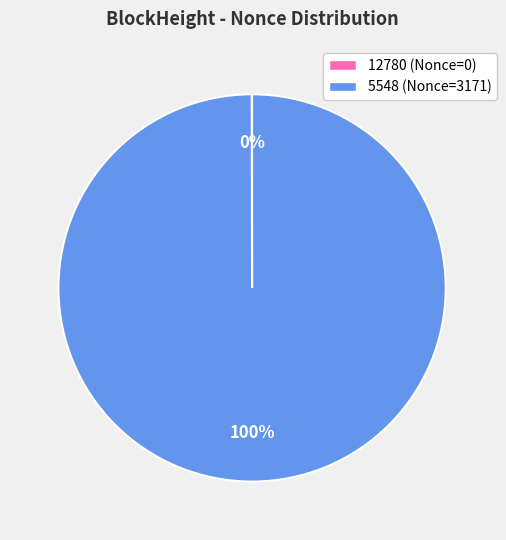

Which category has the biggest portion of the pie?

5548